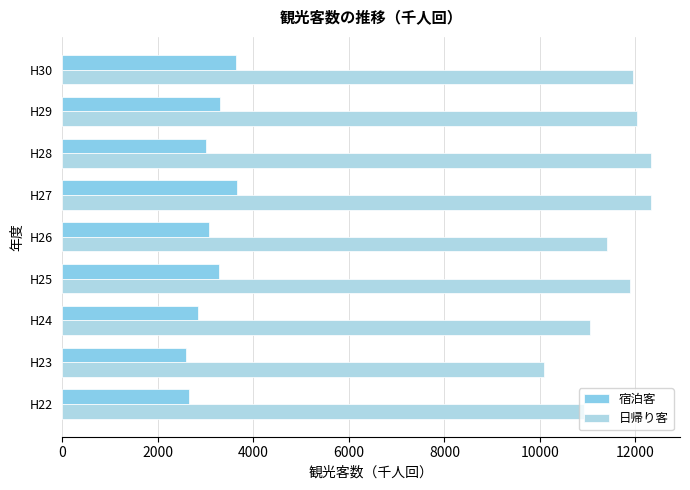

Where is 宿泊客 nearest to the value 3115?

H26